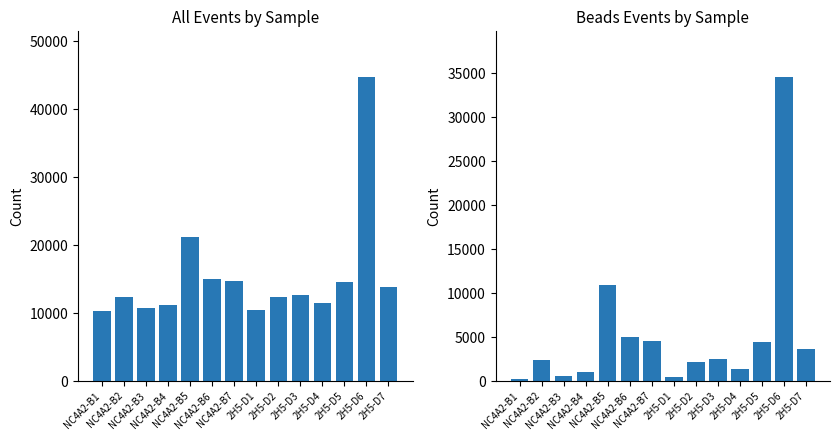

Reading right to left, list all the values displayed in this chart.

All Events: 2H5-D7=13784	2H5-D6=44748	2H5-D5=14584	2H5-D4=11467	2H5-D3=12609	2H5-D2=12300	2H5-D1=10500	NC4A2-B7=14672	NC4A2-B6=15015	NC4A2-B5=21148	NC4A2-B4=11144	NC4A2-B3=10678	NC4A2-B2=12379	NC4A2-B1=10242
Beads Events: 2H5-D7=3684	2H5-D6=34566	2H5-D5=4450	2H5-D4=1404	2H5-D3=2497	2H5-D2=2209	2H5-D1=474	NC4A2-B7=4604	NC4A2-B6=4962	NC4A2-B5=10931	NC4A2-B4=1067	NC4A2-B3=622	NC4A2-B2=2338	NC4A2-B1=201